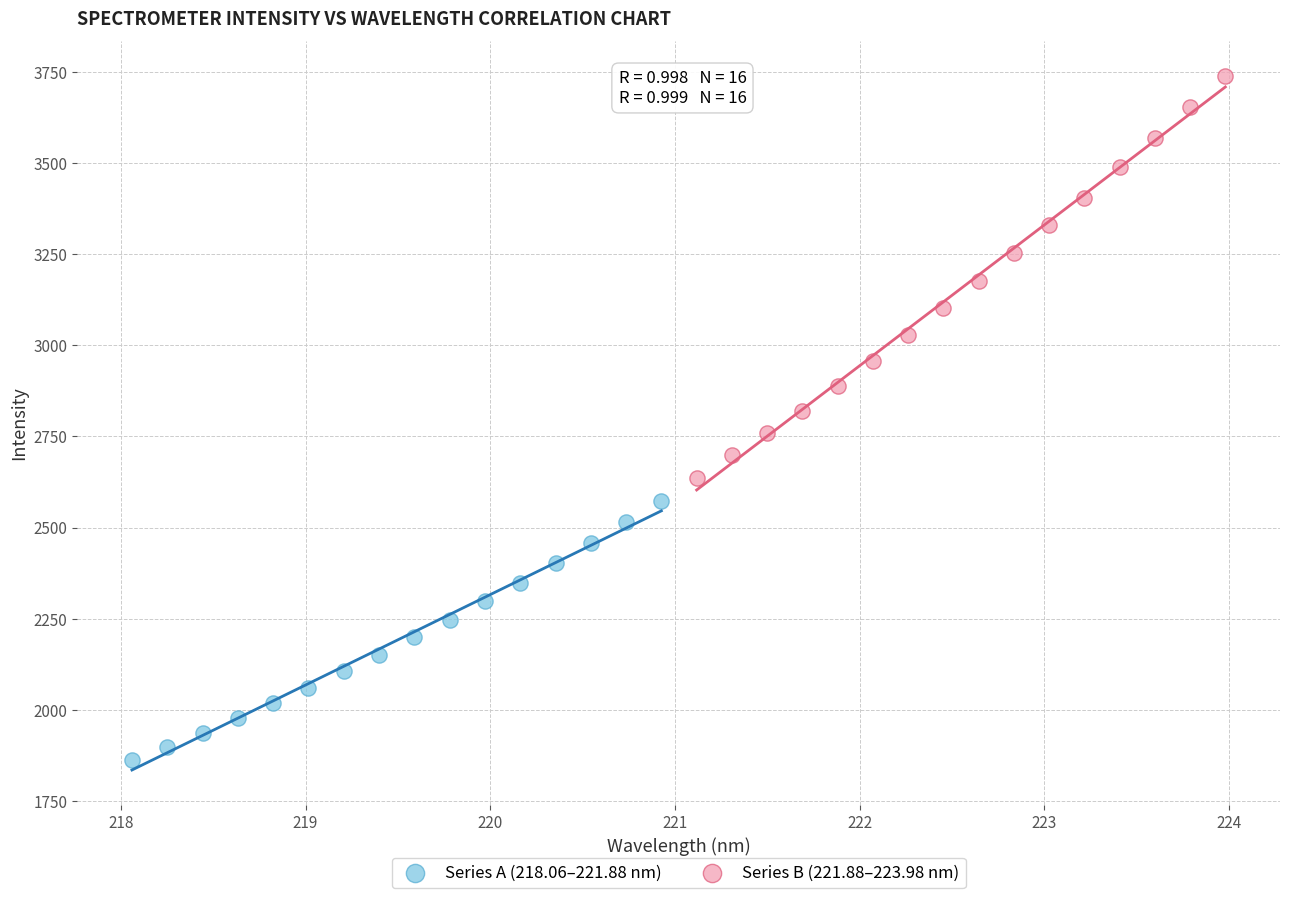

Which series contains the lowest Y value?

Series A (218.06–221.88 nm)